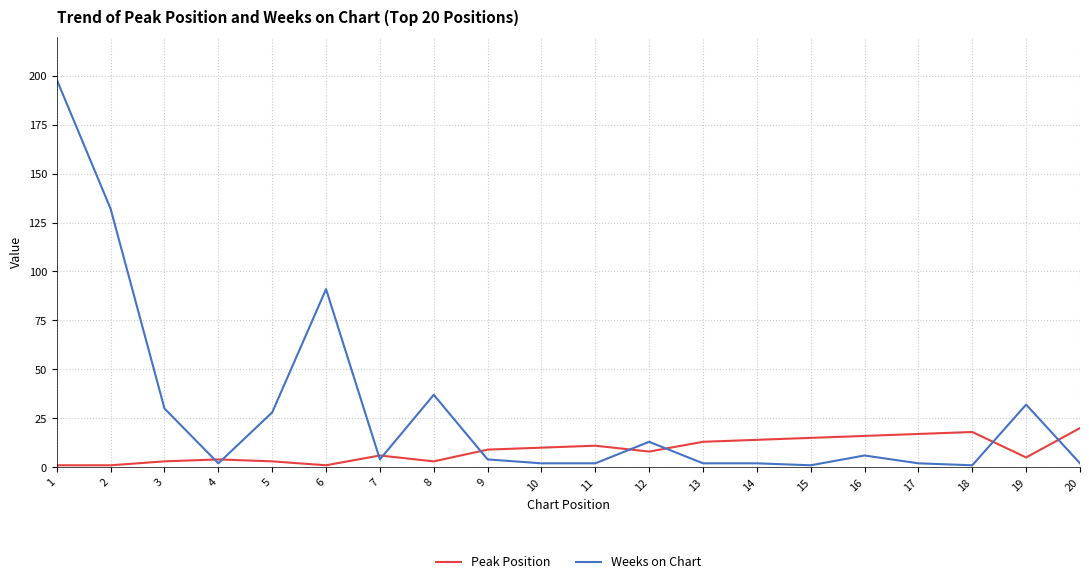

After their last crossing, which series has the higher values: Weeks on Chart or Peak Position?

Peak Position